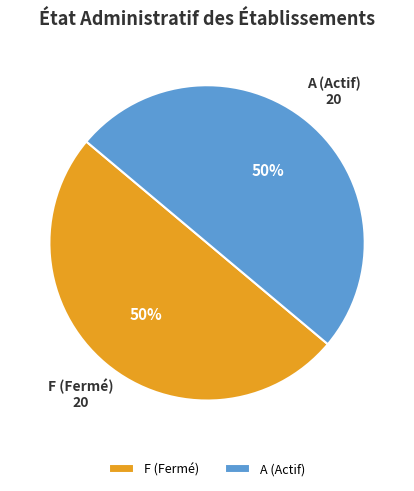

Do F (Fermé) and A (Actif) together represent more than half of the pie?

Yes